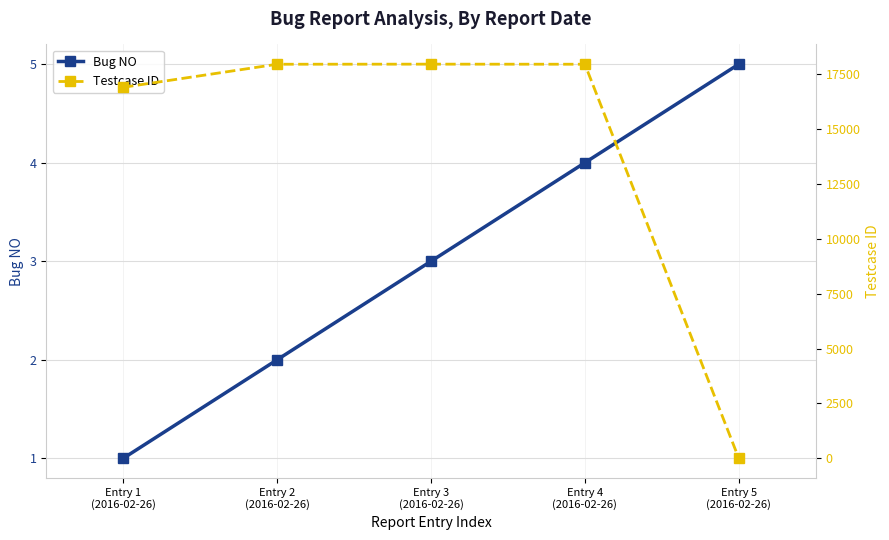

How many times do Bug NO and Testcase ID cross each other?

1